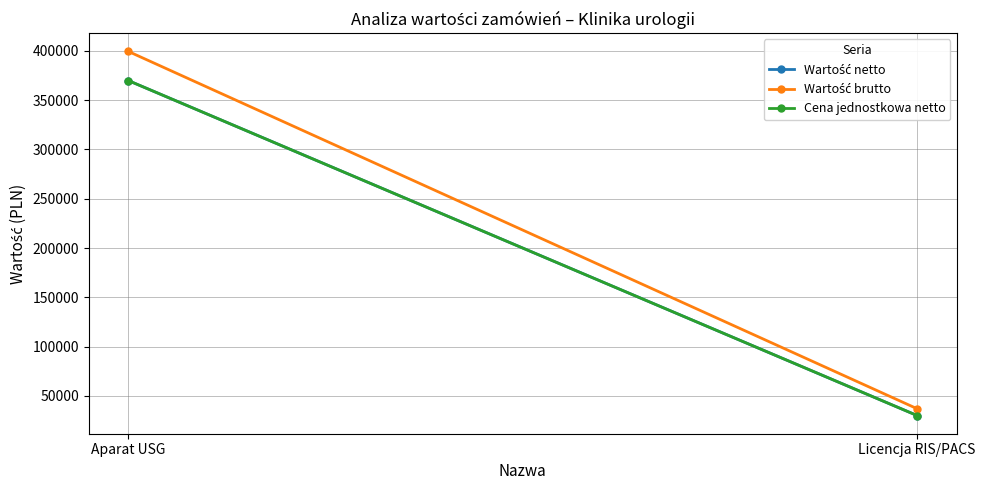

Which series has the largest range (max minus min)?

Wartość brutto